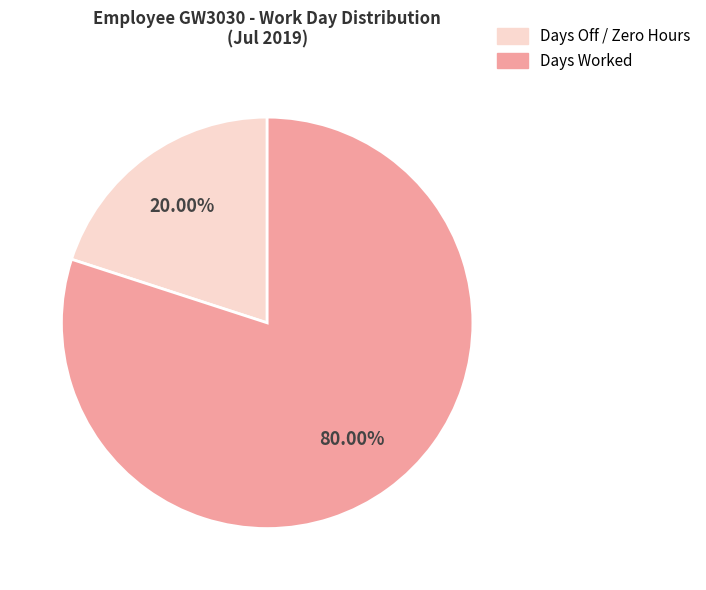

To the nearest percent, what is the average slice percentage?

50%